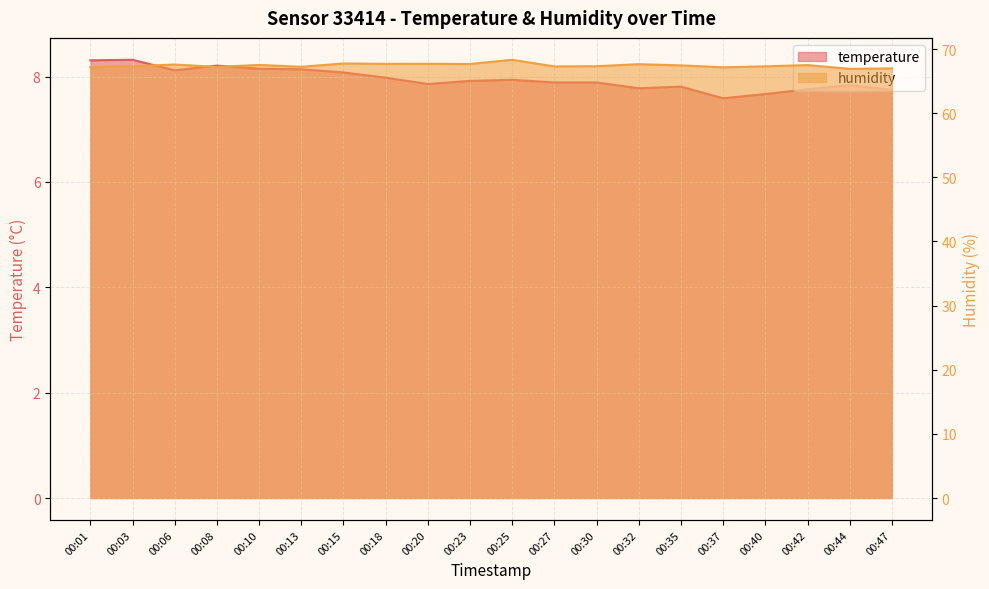

True or false: humidity and temperature intersect in this chart.

False